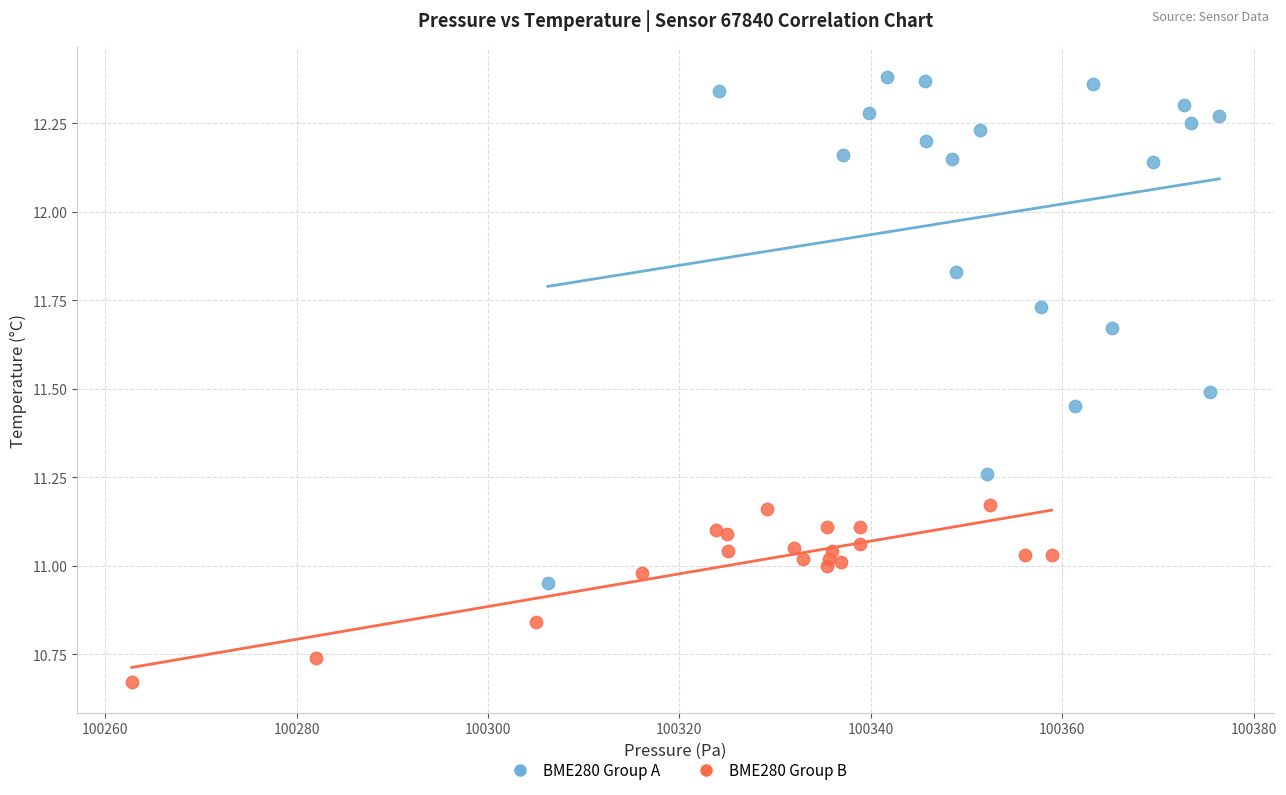

Which series contains the lowest Y value?

BME280 Group B